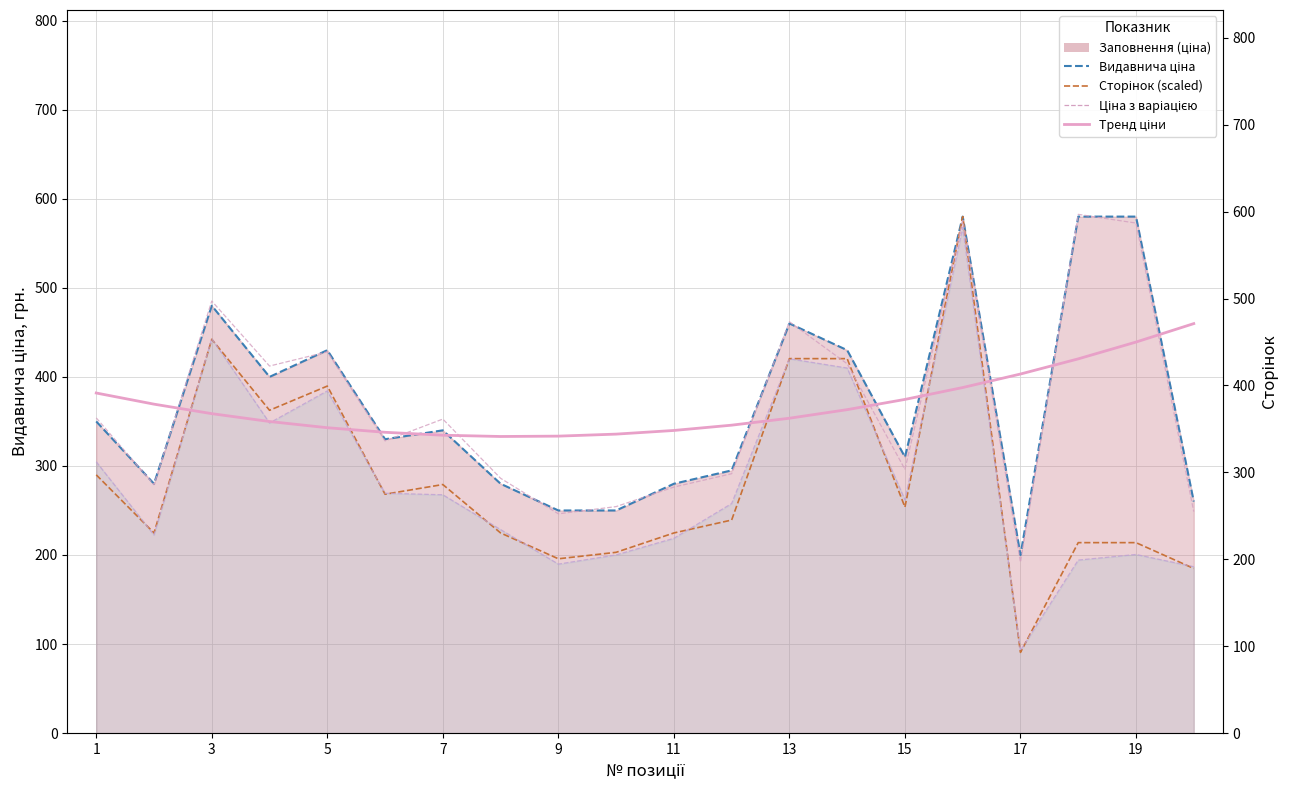

Which has a higher value, 7 or 17?

7